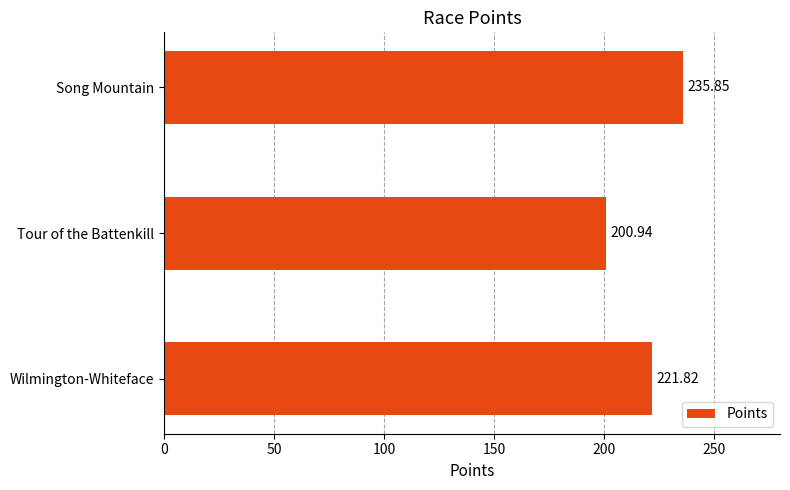

What is the sum of all values?

658.6